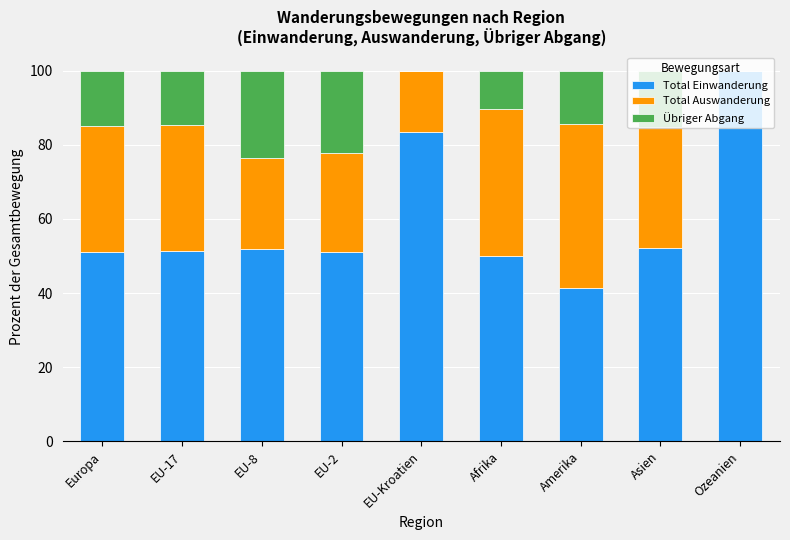

What is the total value across all series at Asien?

100.0